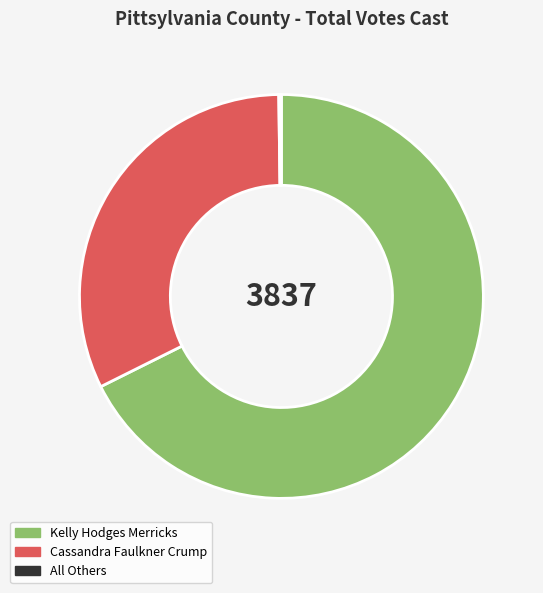

Is there a majority slice in this chart?

Yes